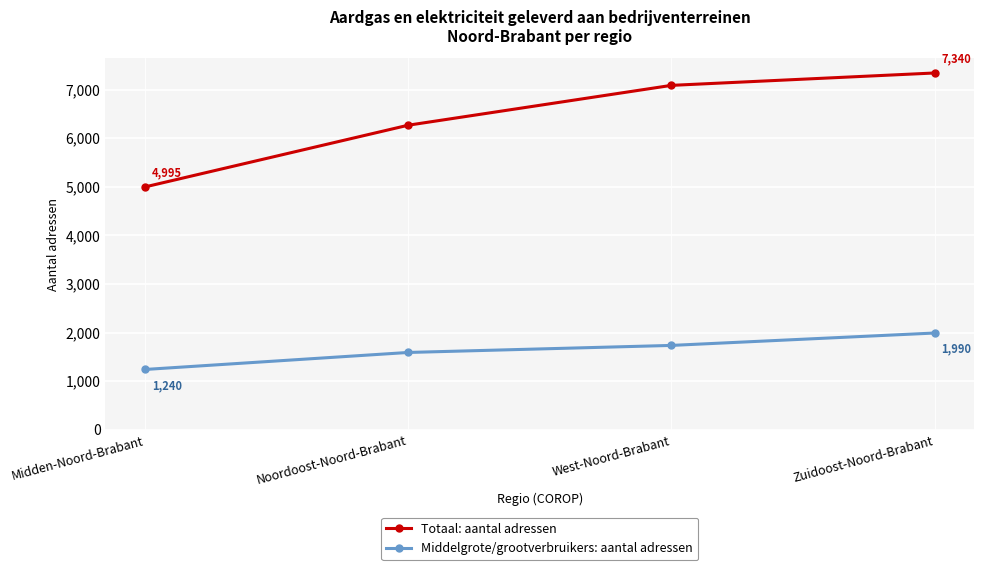

The value of Middelgrote/grootverbruikers: aantal adressen at West-Noord-Brabant is 2657. True or false?

False